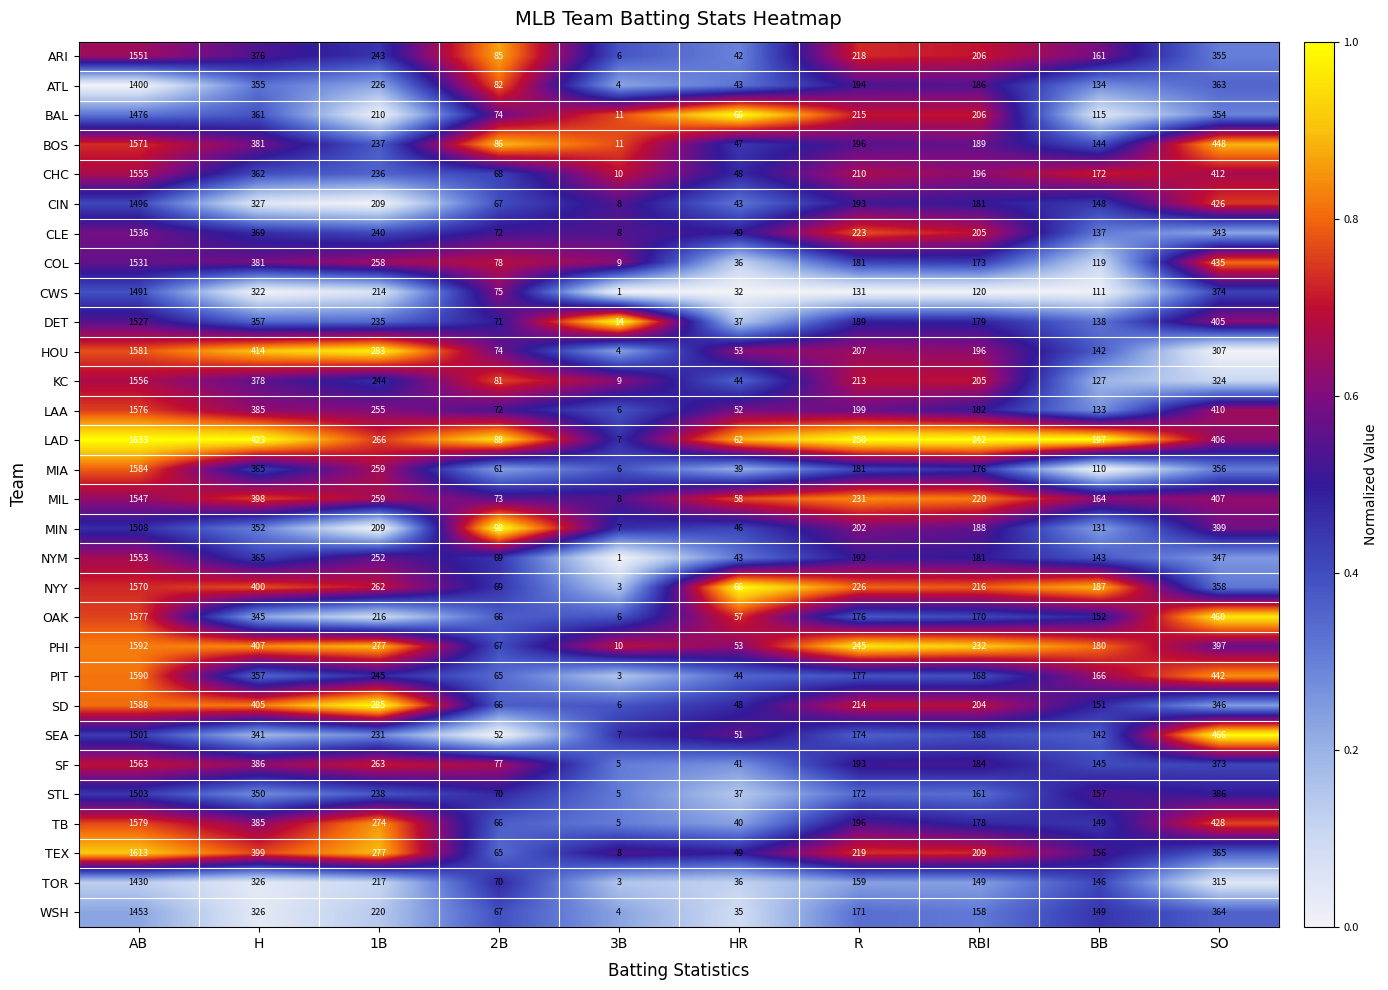

What is the difference between the SF values at AB and 2B?

1486